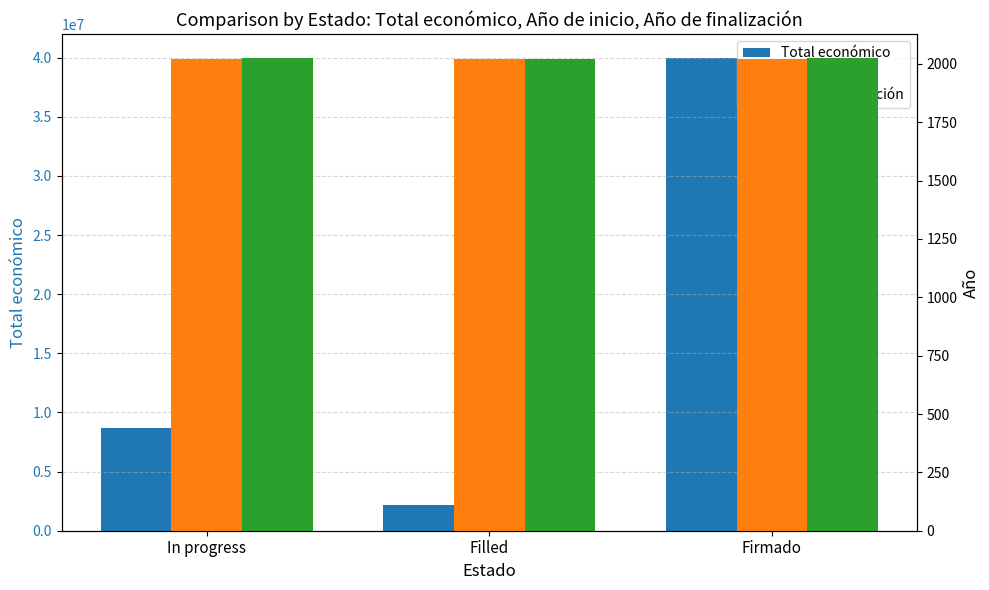

What is the sum of all Total económico values?

50797786